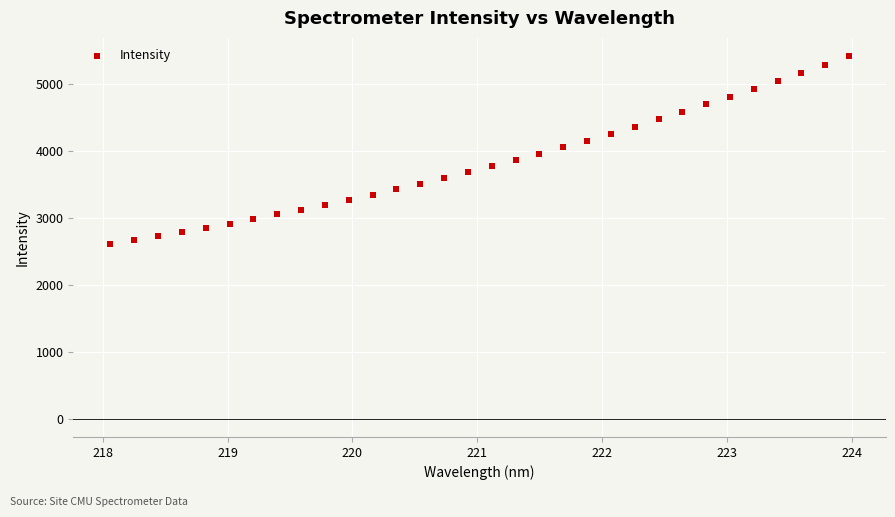

What is the range of Y values (max minus min)?

2796.6